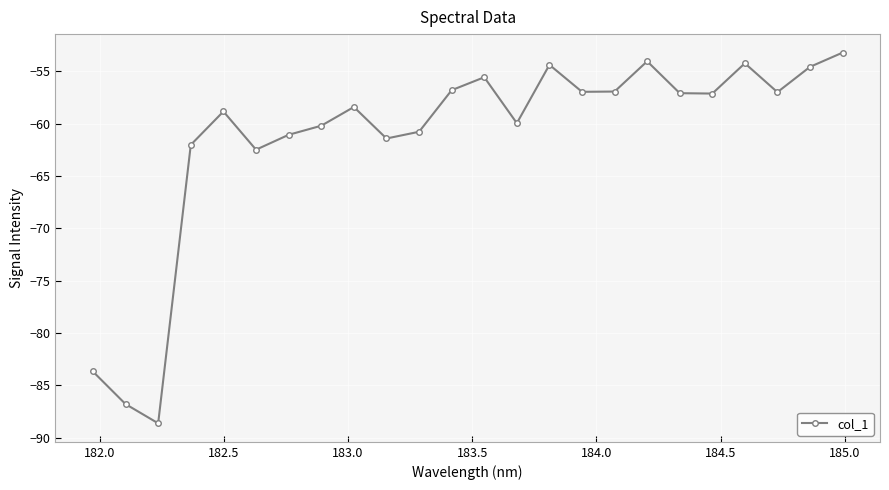

What is the value of the 1st point from the left?

-83.7